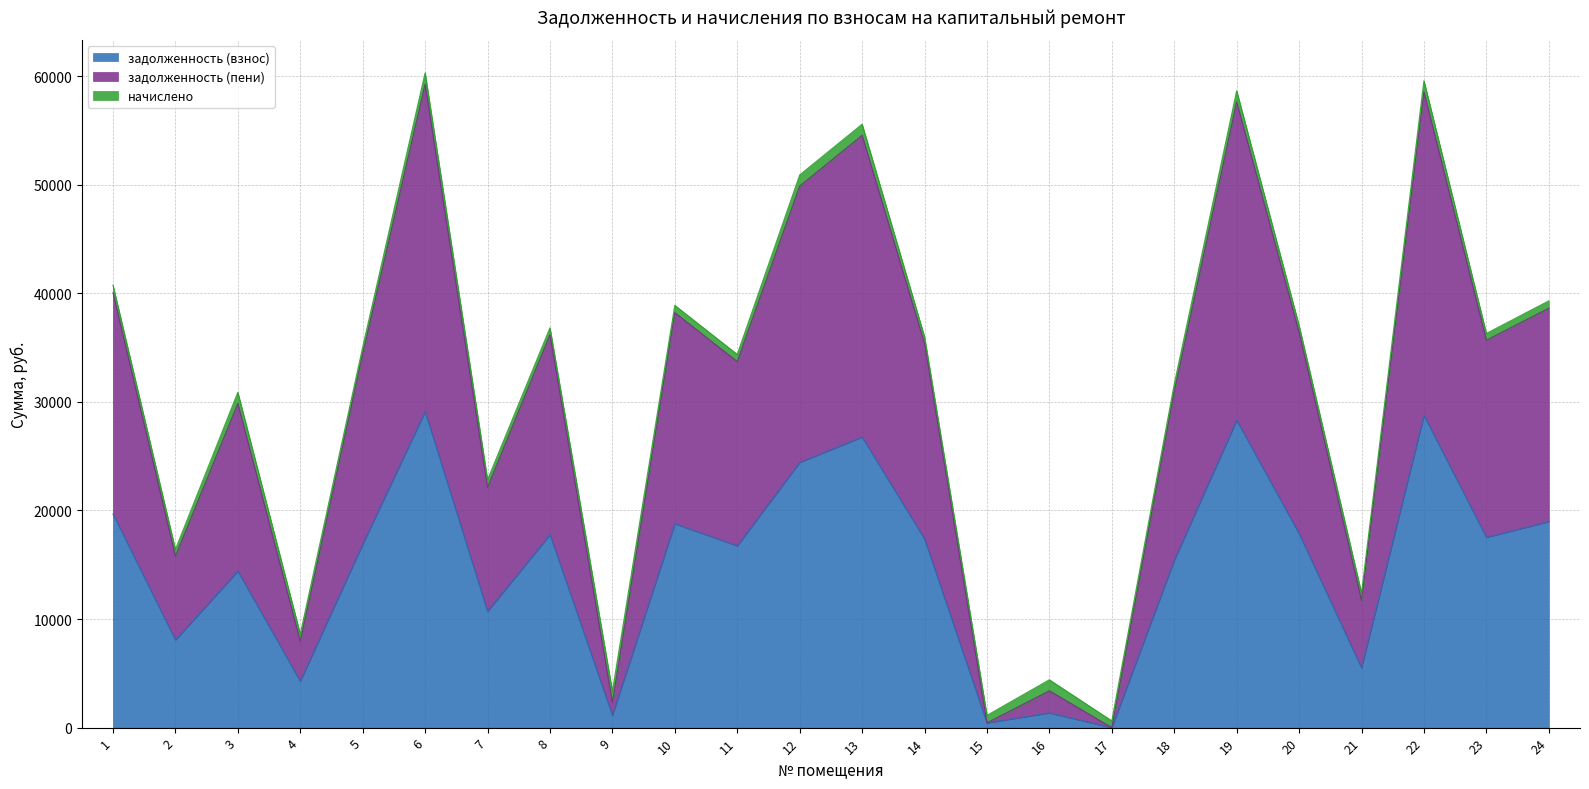

What is the difference between the maximum and minimum values in the задолженность (взнос) series?

29110.3